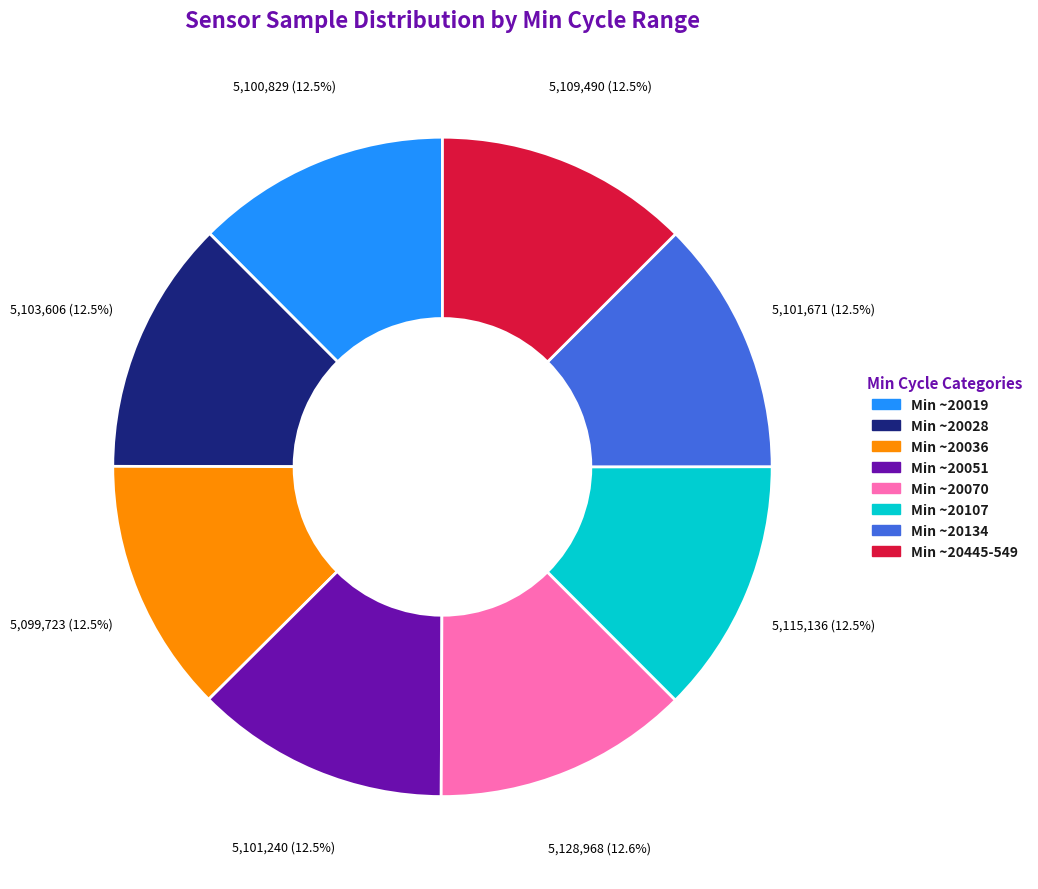

Is the sum of Min ~20028 and Min ~20051 greater than half?

No